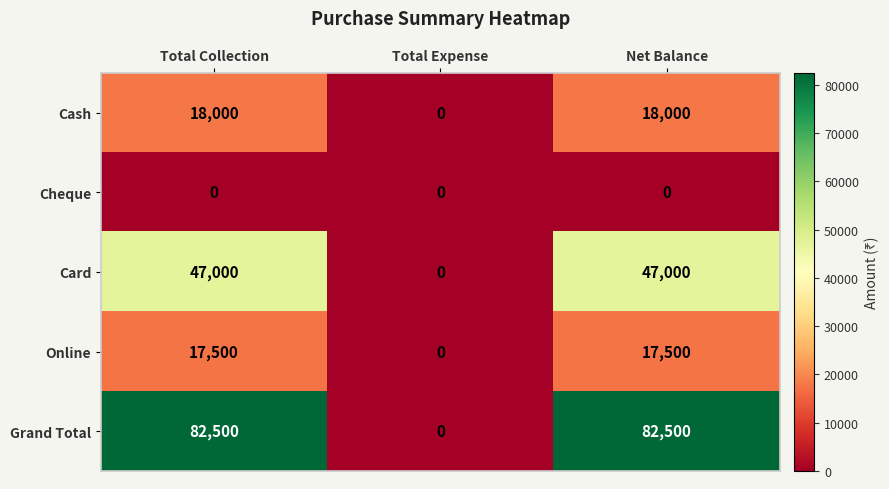

Which series has the largest total across all categories?

Grand Total